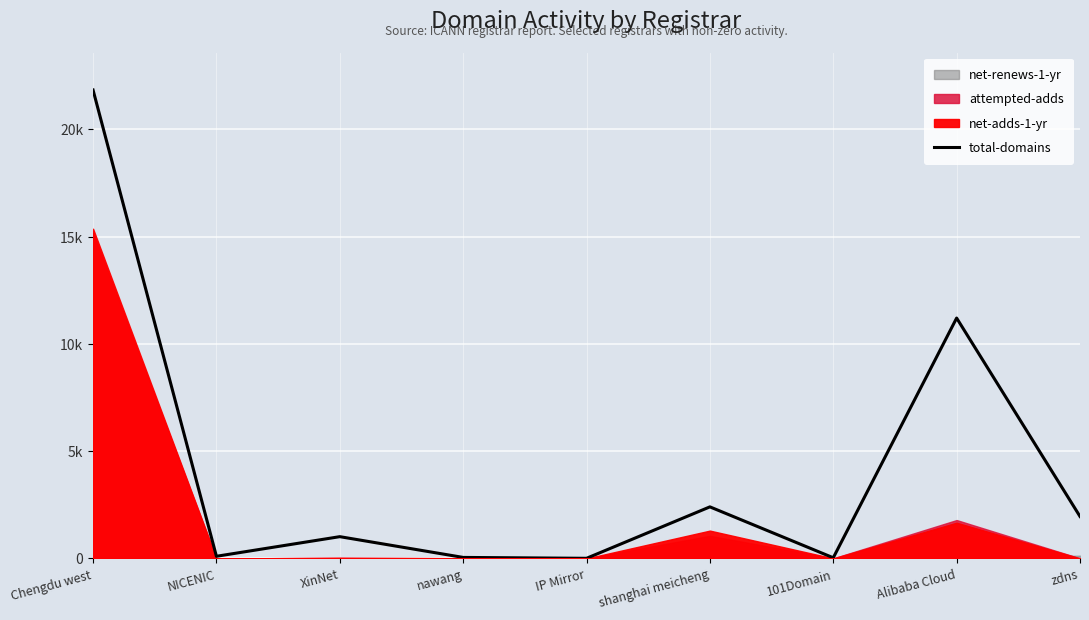

What is the value of the 3rd point from the left?

1017